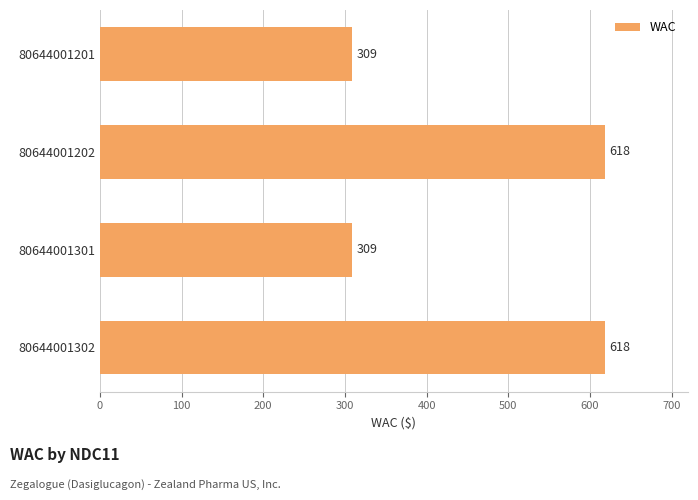

Does the chart contain stacked bars?

No